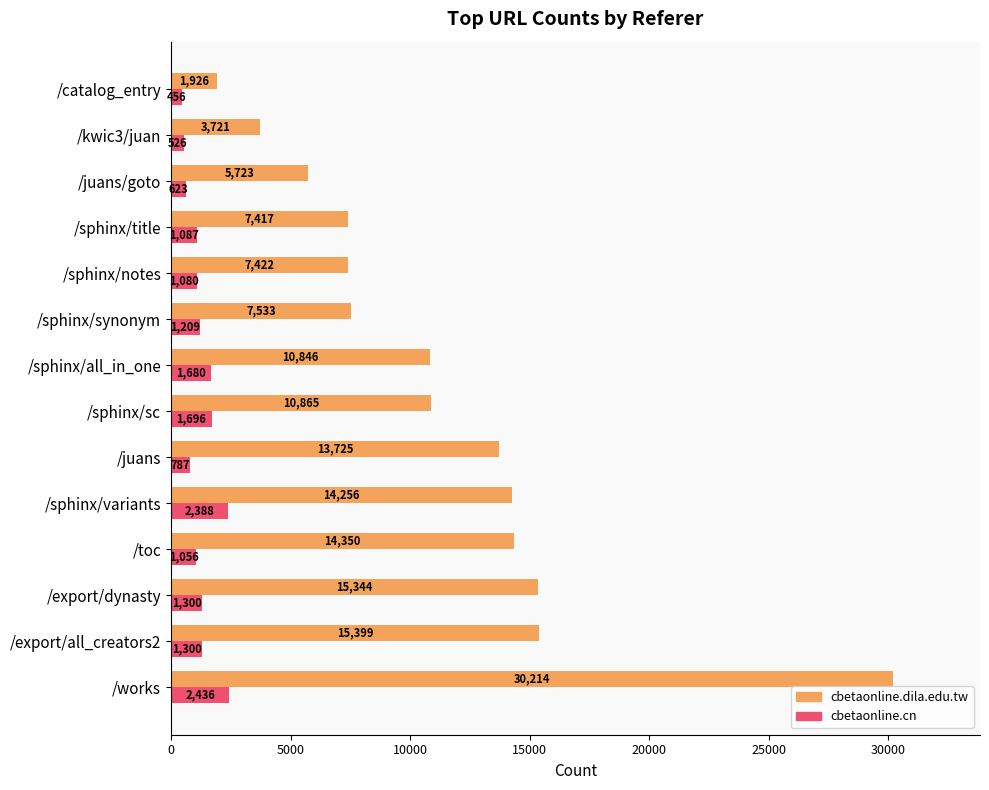

Is it true that cbetaonline.dila.edu.tw equals 7417 at /sphinx/title?

True